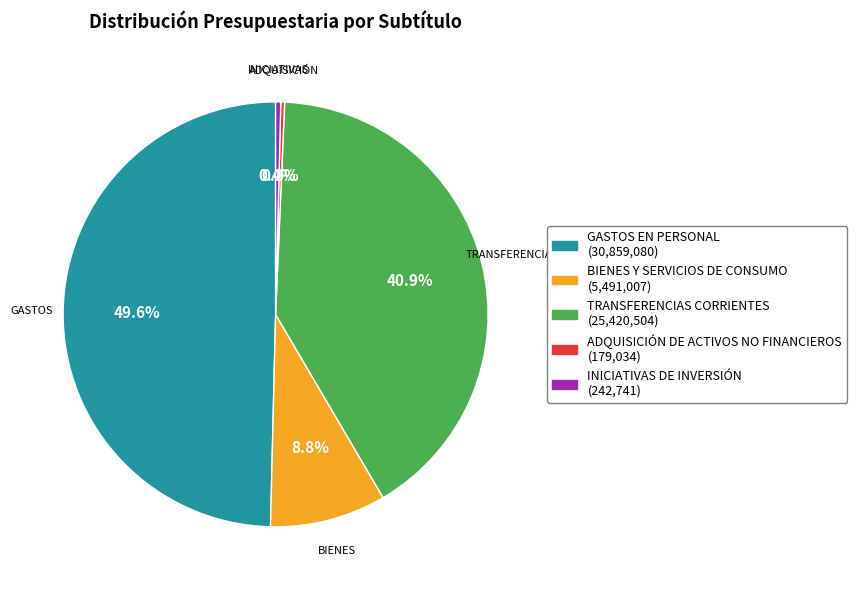

How many slices are in this pie chart?

5